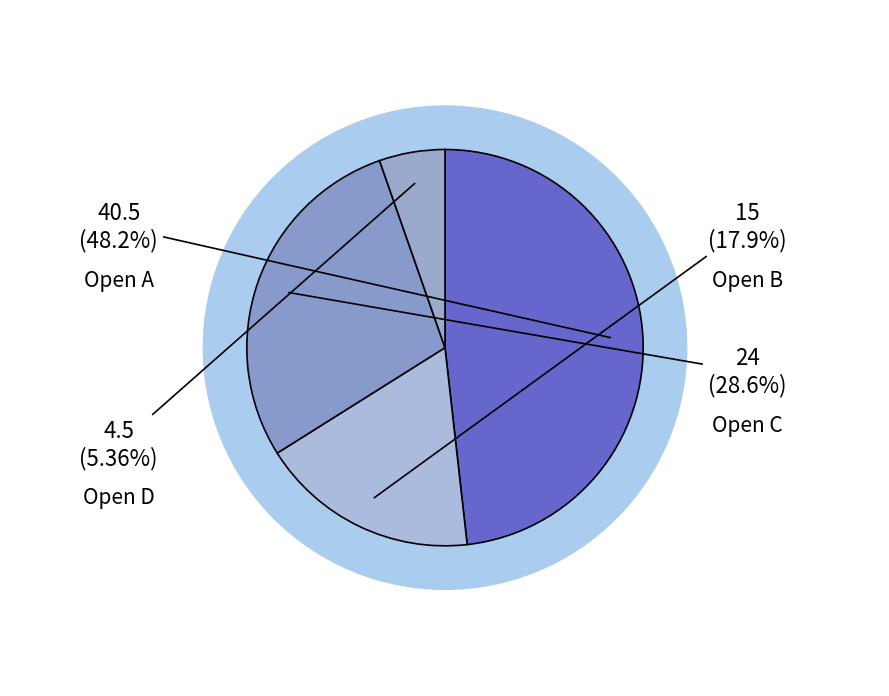

To the nearest percent, what is the difference between the largest and smallest slice percentages?

43%